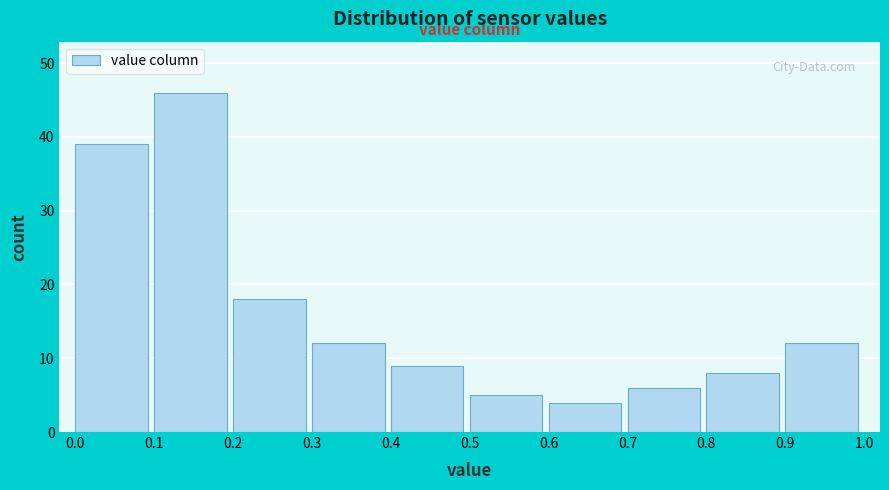

Reading left to right, transcribe this chart: for each bar, give the range it covers on the x-axis and its height. The values are not printed on the chart, so give them approximately, as read against the axis.

0.0 to 0.1: 39
0.1 to 0.2: 46
0.2 to 0.3: 18
0.3 to 0.4: 12
0.4 to 0.5: 9
0.5 to 0.6: 5
0.6 to 0.7: 4
0.7 to 0.8: 6
0.8 to 0.9: 8
0.9 to 1.0: 12